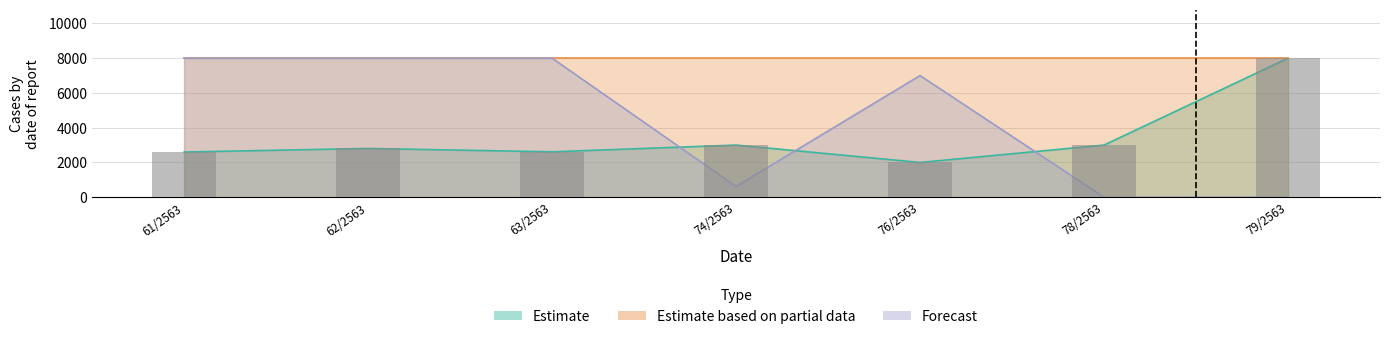

What is the lowest value of the Estimate series?

2000